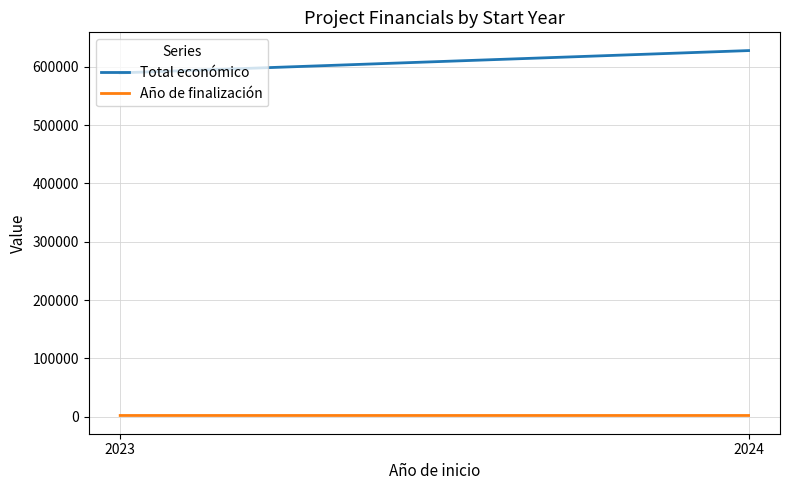

Reading right to left, what are all the values shown in this chart?

Total económico: 2024=627842.0	2023=589584.0
Año de finalización: 2024=2026.8	2023=2027.0